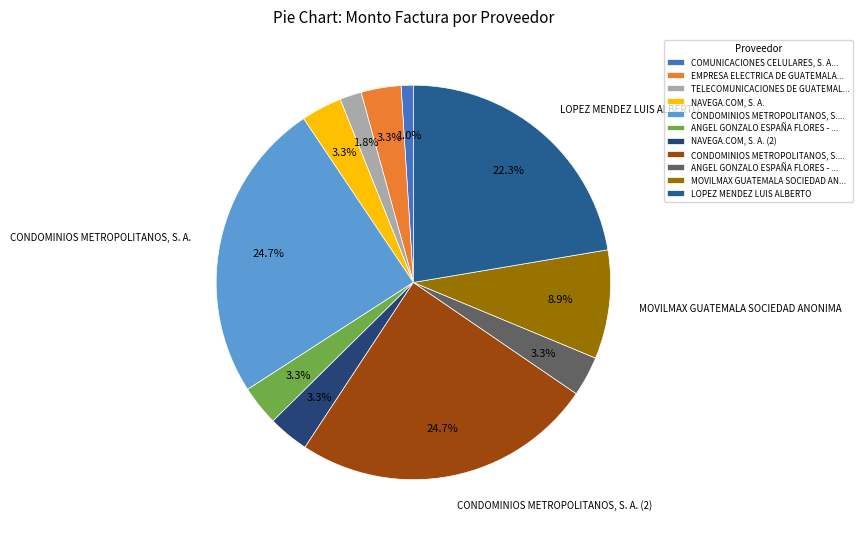

What is the largest slice in the pie chart?

CONDOMINIOS METROPOLITANOS, S. A.